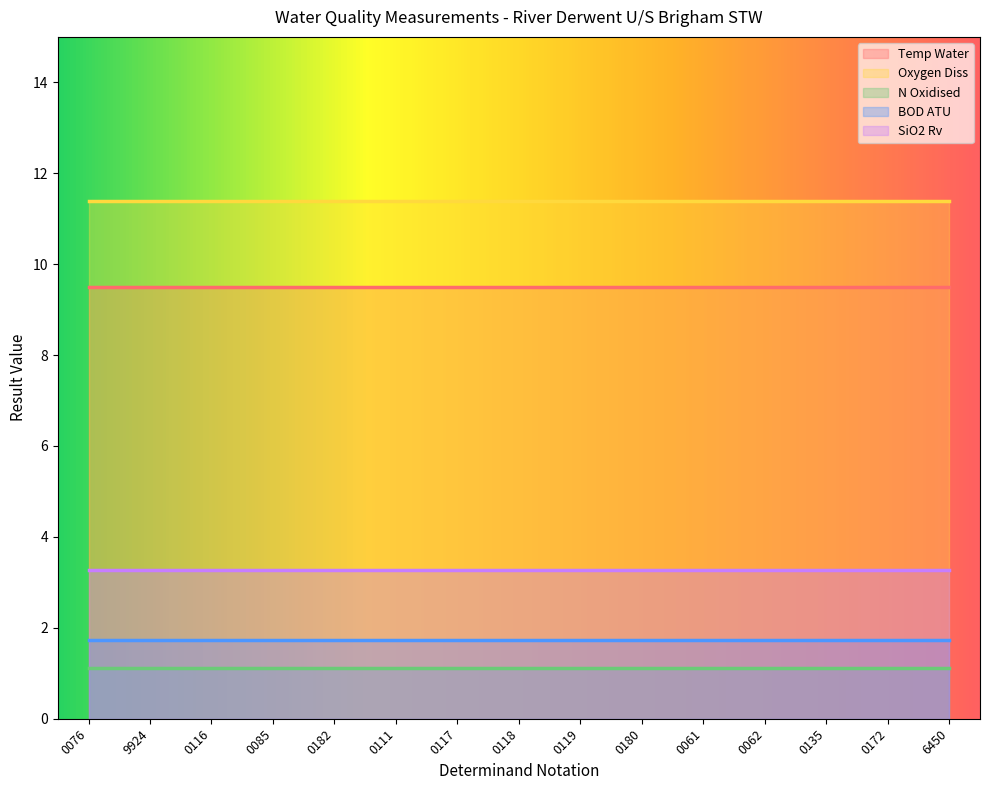

The value of Oxygen Diss at 9924 is 11.4. True or false?

True